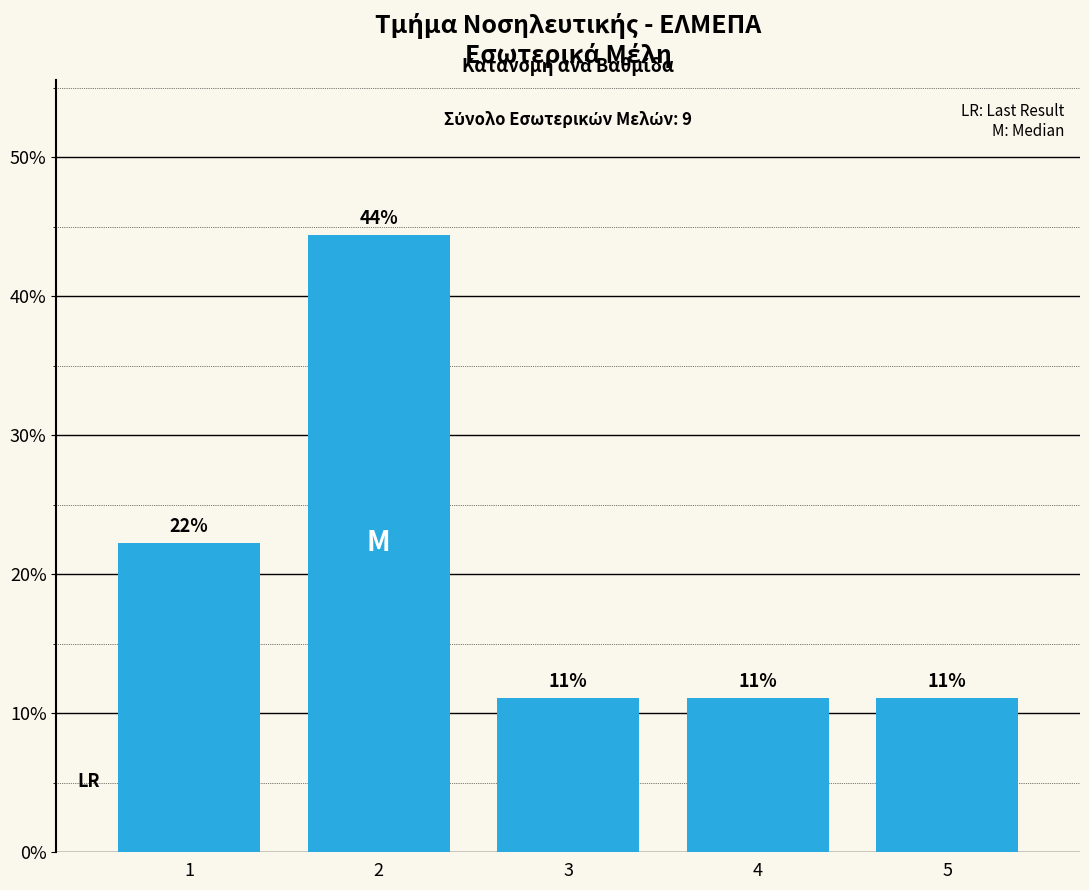

Rank the categories by value from lowest to highest.

3, 4, 5, 1, 2